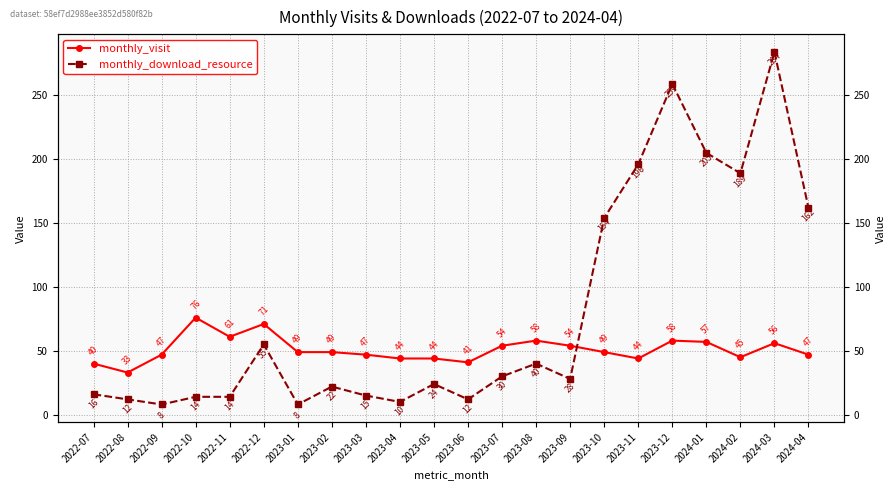

How many values in the monthly_visit series exceed 49?

9